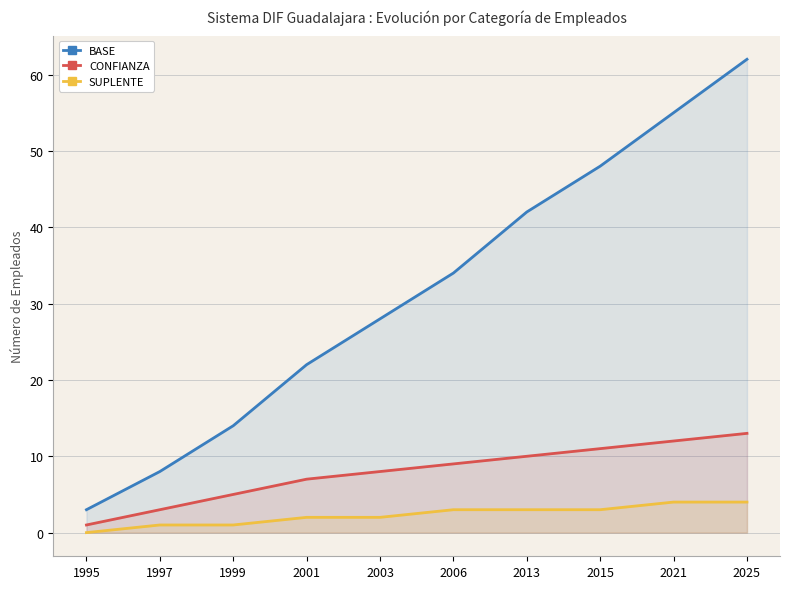

Reading left to right, what are all the values shown in this chart?

BASE: 1995=3	1997=8	1999=14	2001=22	2003=28	2006=34	2013=42	2015=48	2021=55	2025=62
CONFIANZA: 1995=1	1997=3	1999=5	2001=7	2003=8	2006=9	2013=10	2015=11	2021=12	2025=13
SUPLENTE: 1995=0	1997=1	1999=1	2001=2	2003=2	2006=3	2013=3	2015=3	2021=4	2025=4